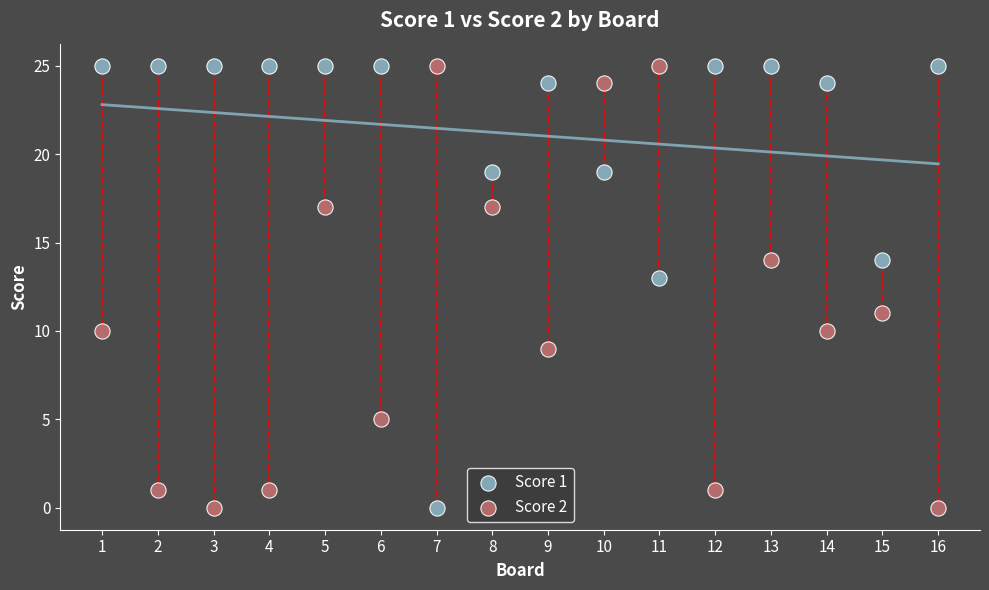

What is the X range (max minus min) for the scatter plot?

15